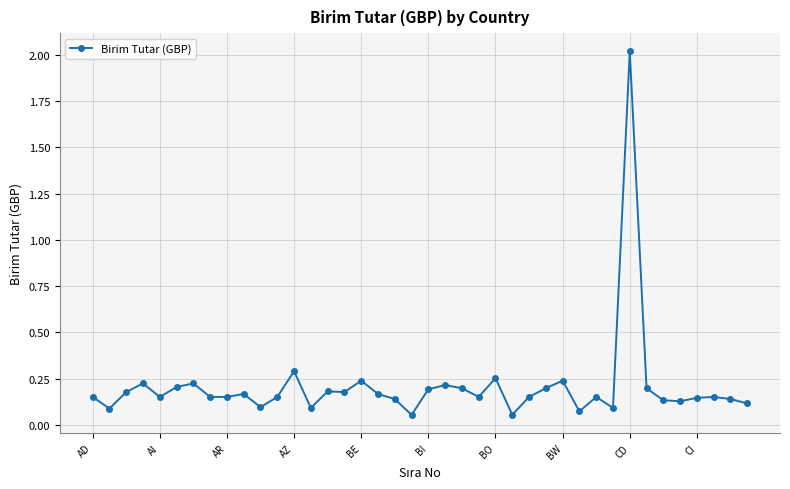

What is the difference between the maximum and minimum values?

2.0